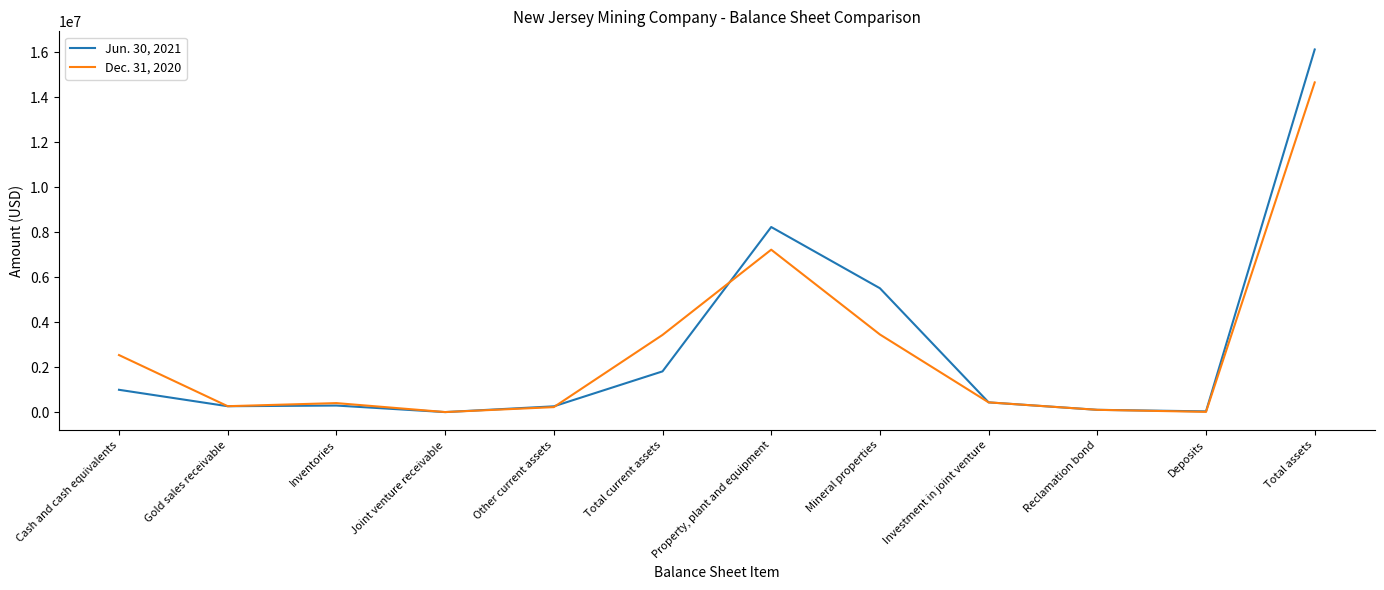

Which label corresponds to the largest value in the chart?

Total assets